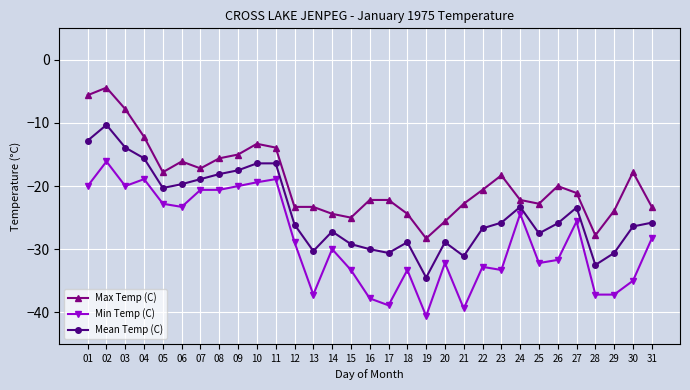

The Max Temp (C) series shows -24.4 at 18. True or false?

True